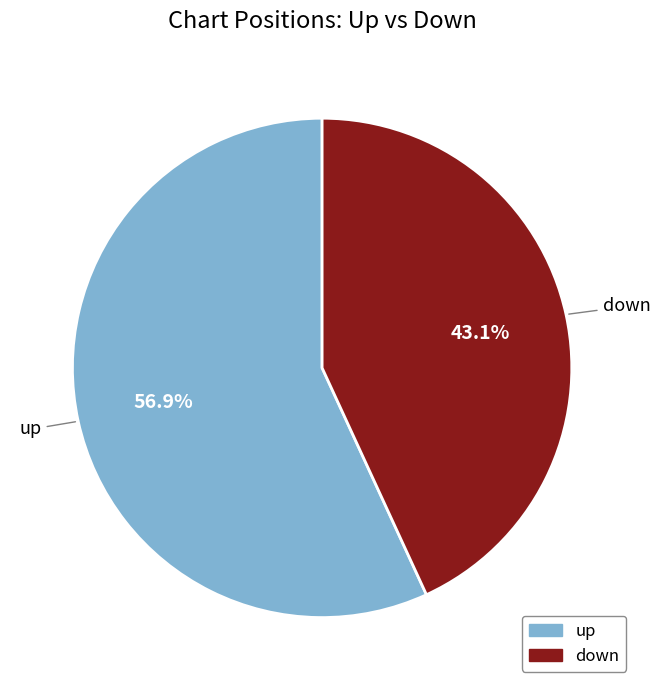

What percentage do up and down together represent?

100.0%